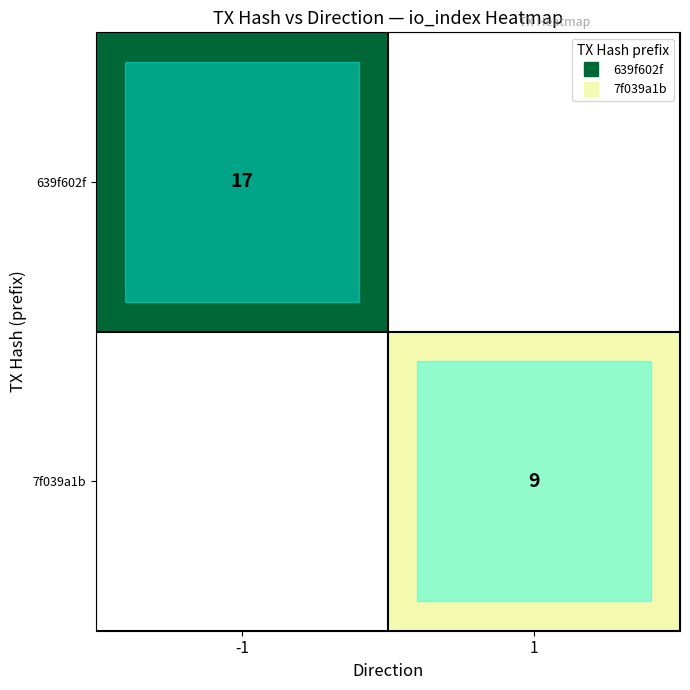

The 639f602f series shows 27.8 at -1. True or false?

False